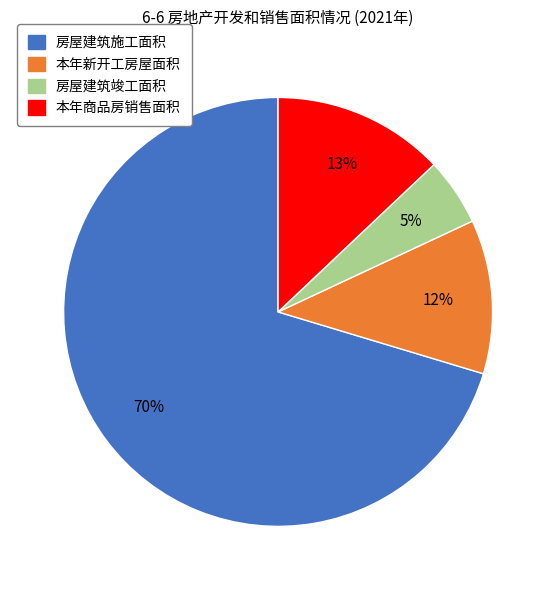

Which category has the biggest portion of the pie?

房屋建筑施工面积